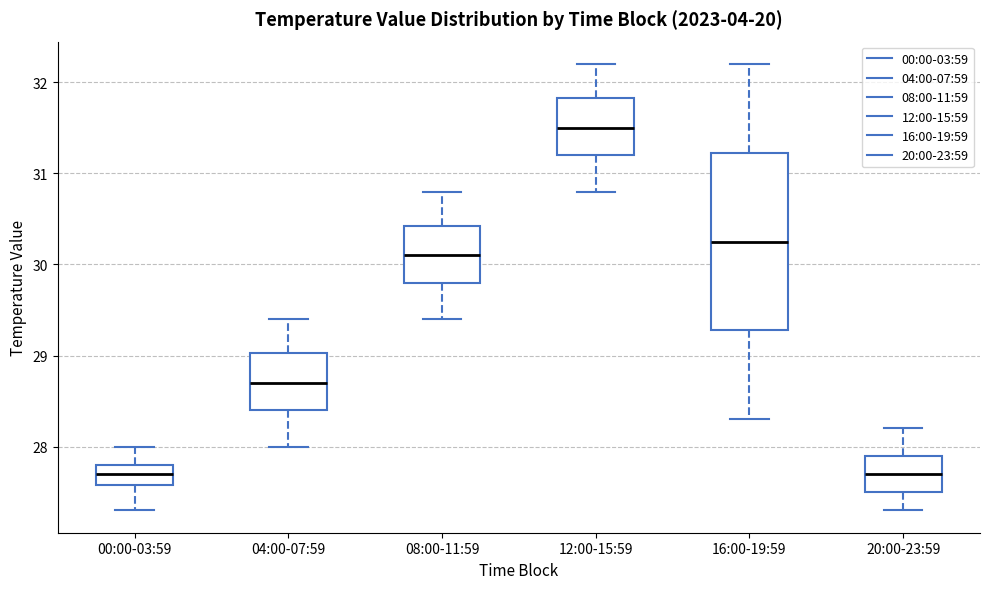

Reading left to right, read every box against the y-axis: the position of its median line, the range the box covers, and the ends of its whiskers. The values are not printed on the chart, so give them approximately, as read against the axis.

00:00-03:59: median 27.7, box 27.6 to 27.8, whiskers 27.3 to 28.0
04:00-07:59: median 28.7, box 28.4 to 29.0, whiskers 28.0 to 29.4
08:00-11:59: median 30.1, box 29.8 to 30.4, whiskers 29.4 to 30.8
12:00-15:59: median 31.5, box 31.2 to 31.8, whiskers 30.8 to 32.2
16:00-19:59: median 30.3, box 29.3 to 31.2, whiskers 28.3 to 32.2
20:00-23:59: median 27.7, box 27.5 to 27.9, whiskers 27.3 to 28.2